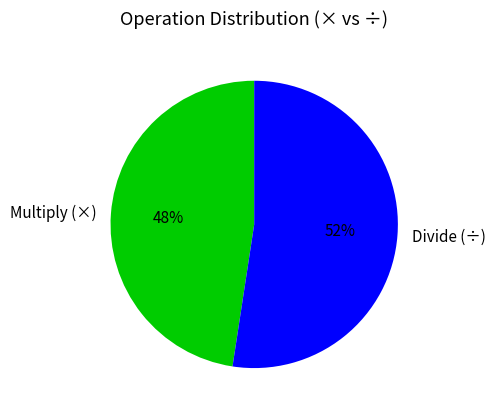

Which slice is the largest?

Divide (÷)